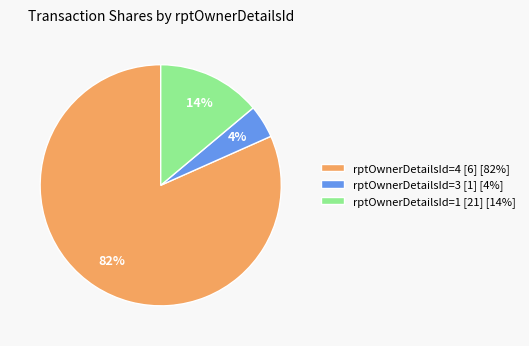

Count the number of slices in the pie.

3